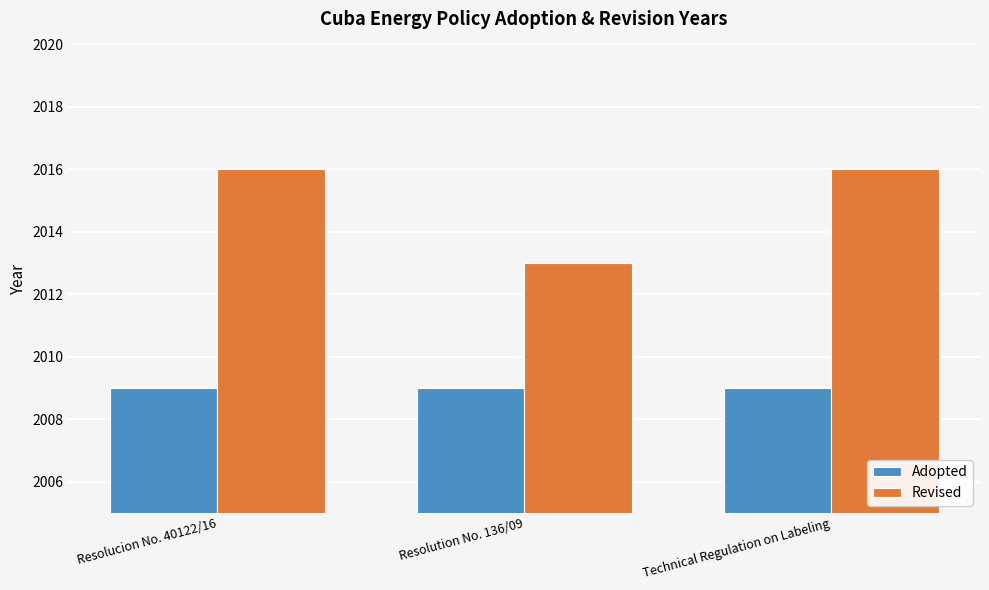

What are all the series names shown in the legend?

Adopted, Revised